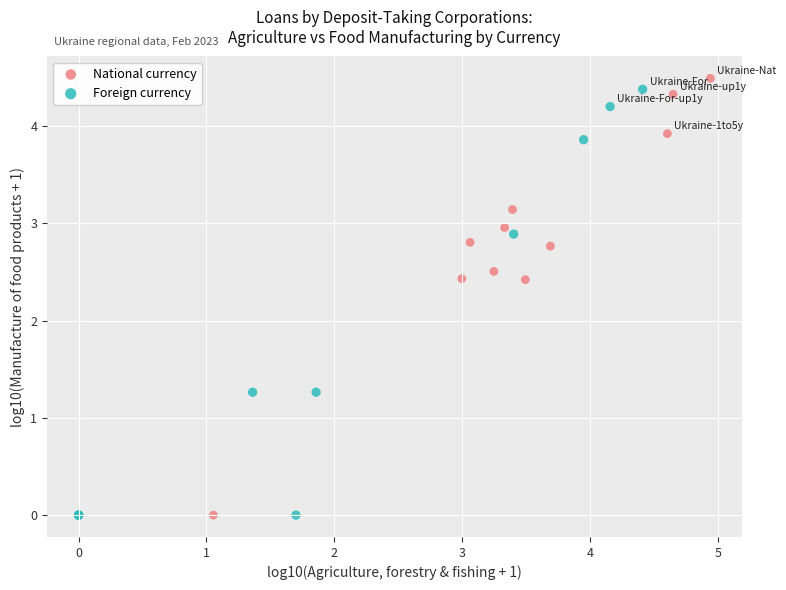

What are all the series names shown in the legend?

National currency, Foreign currency